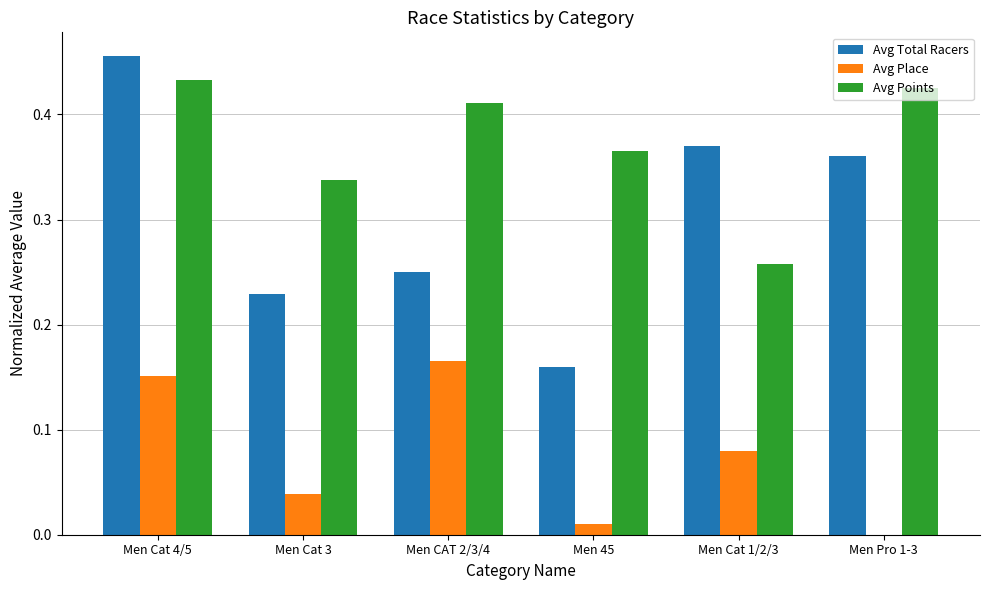

What is the sum of all Avg Total Racers values?

1.8